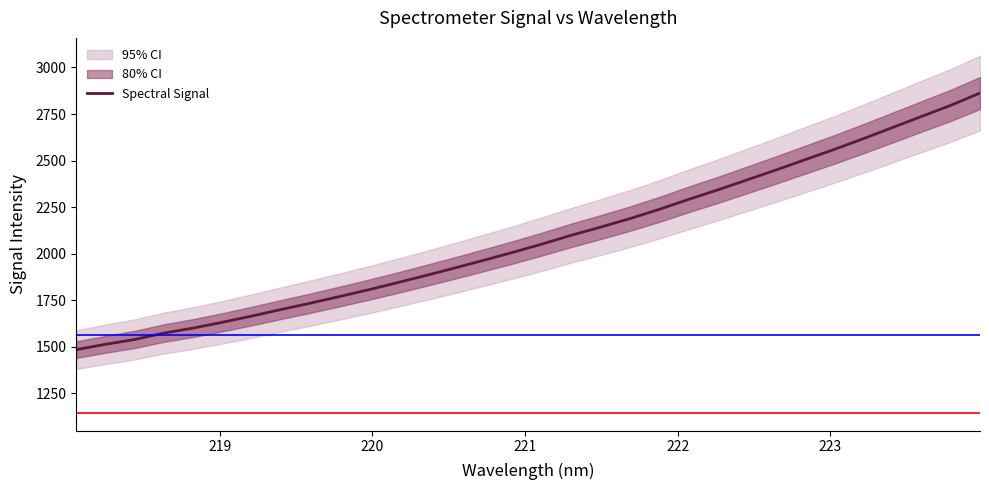

How many data points does each series have?

32